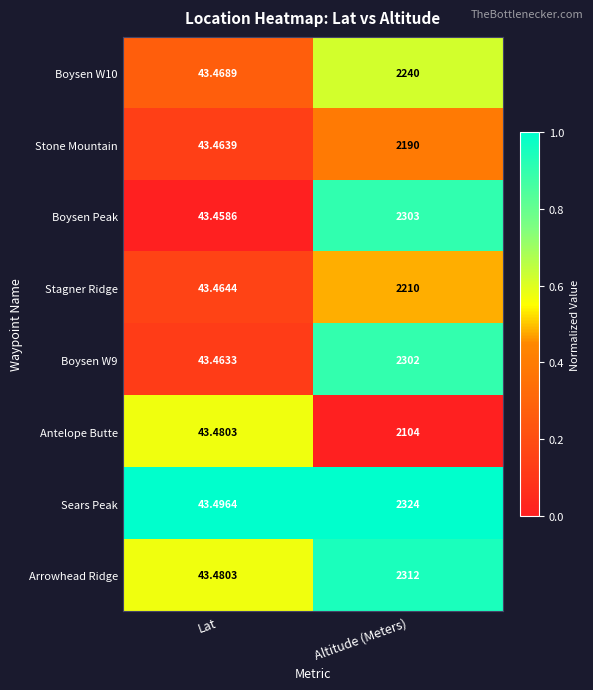

Which series has the largest range (max minus min)?

Sears Peak